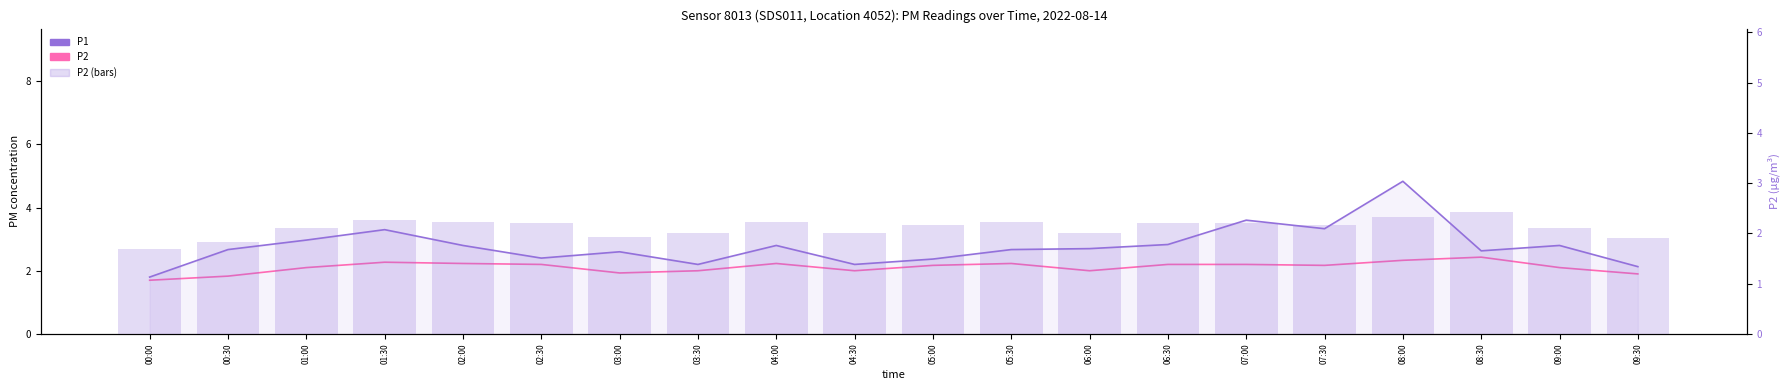

Rank the series at 09:30 from highest to lowest value.

P1, P2